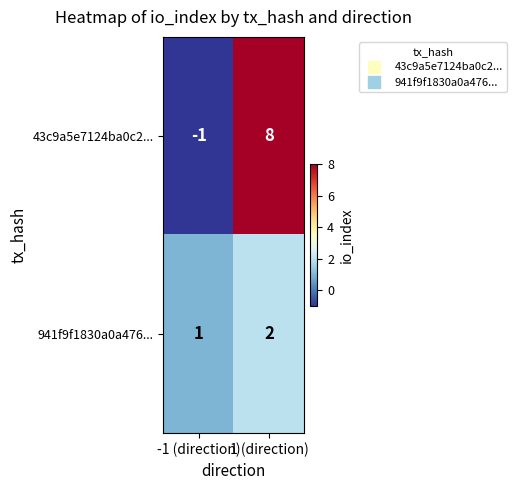

What is the greatest value displayed?

8